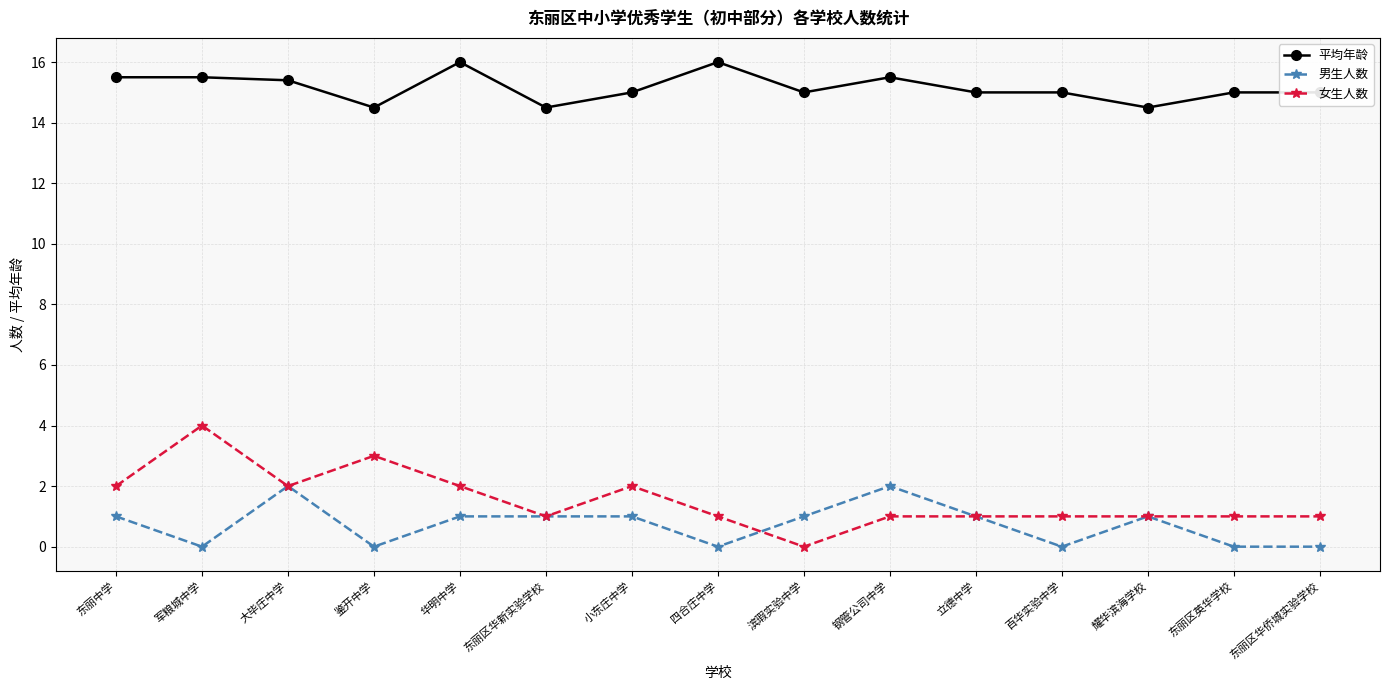

What position from the left is 滨瑕实验中学?

9